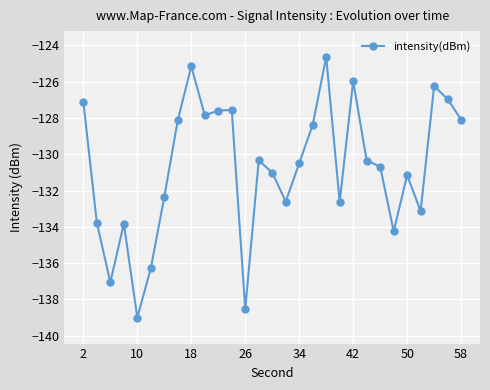

What is the smallest value displayed?

-139.0